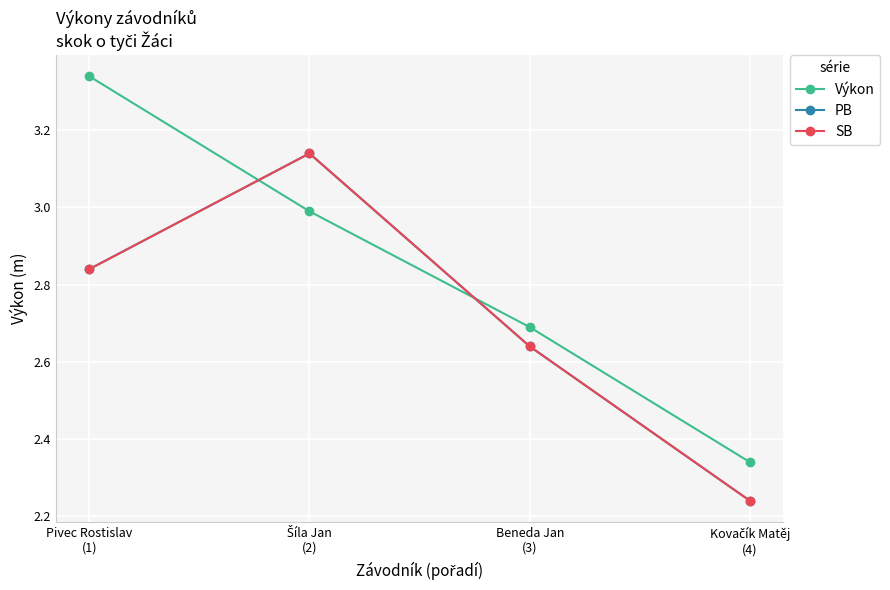

What is the total value across all series at Beneda Jan
(3)?

8.0